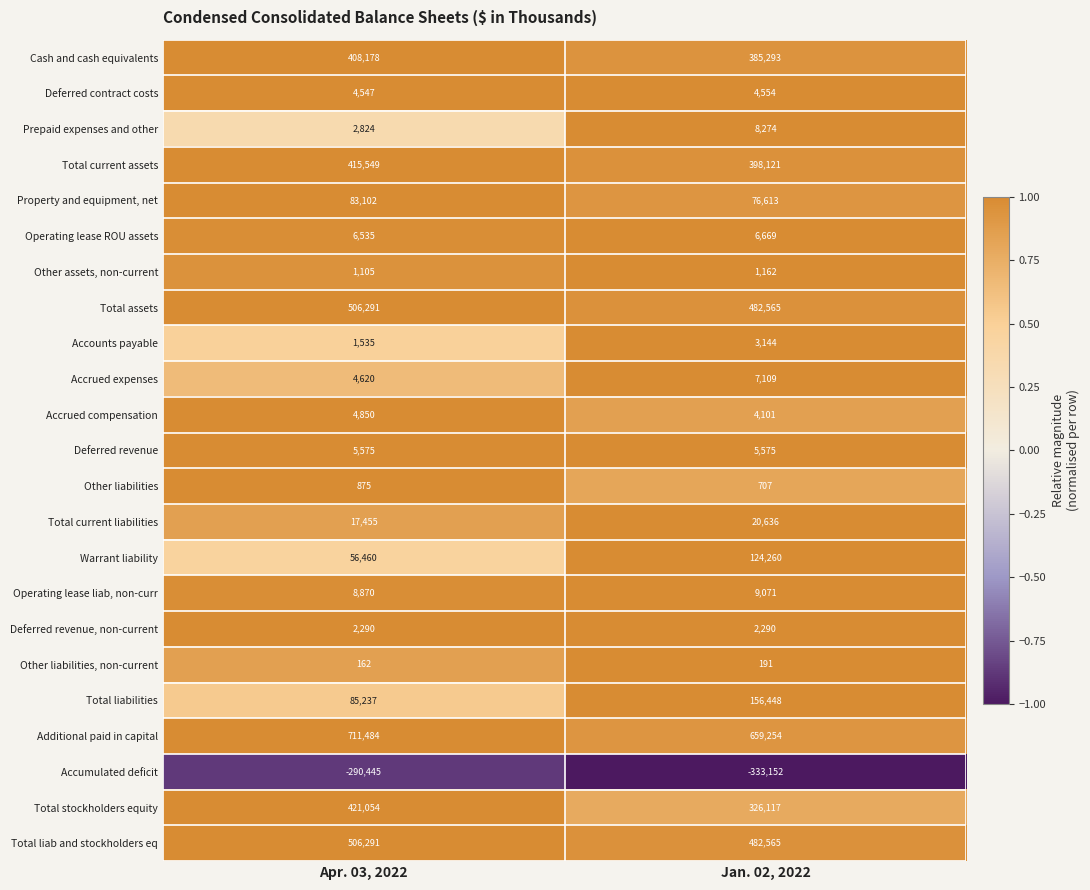

Where is Total liabilities nearest to the value 120842?

Apr. 03, 2022